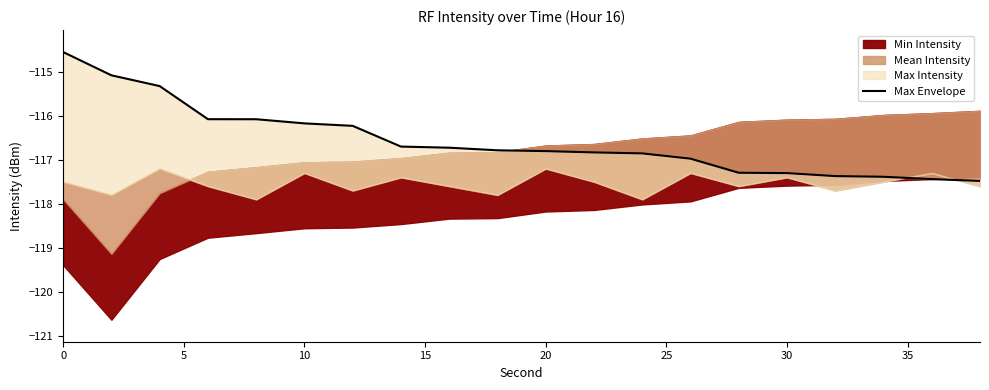

What is the change in value from 20 to 10?

-0.7